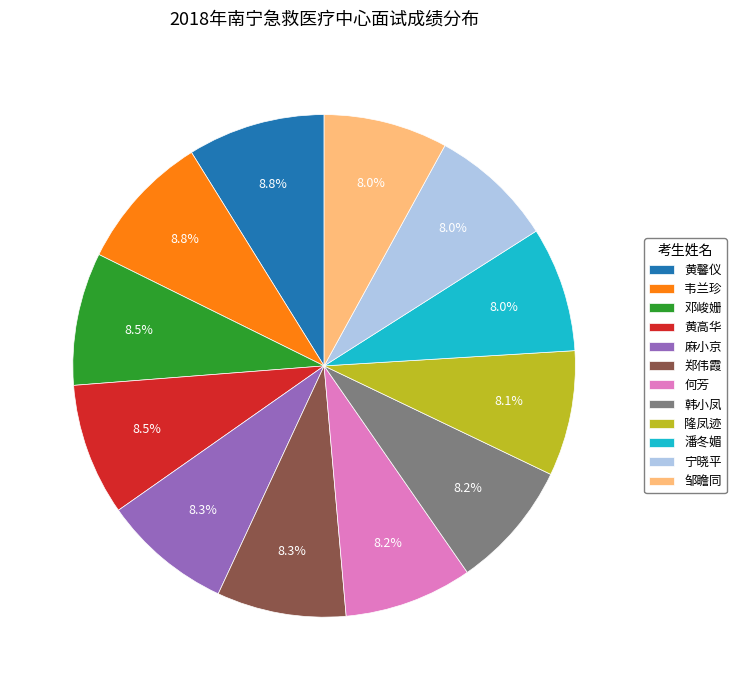

How many slices are in this pie chart?

12